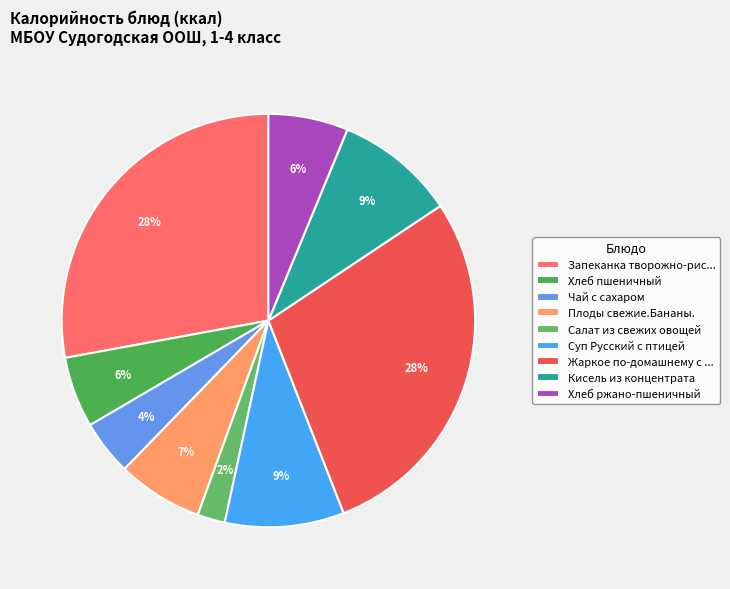

To the nearest percent, what percentage of the pie is Хлеб пшеничный?

6%